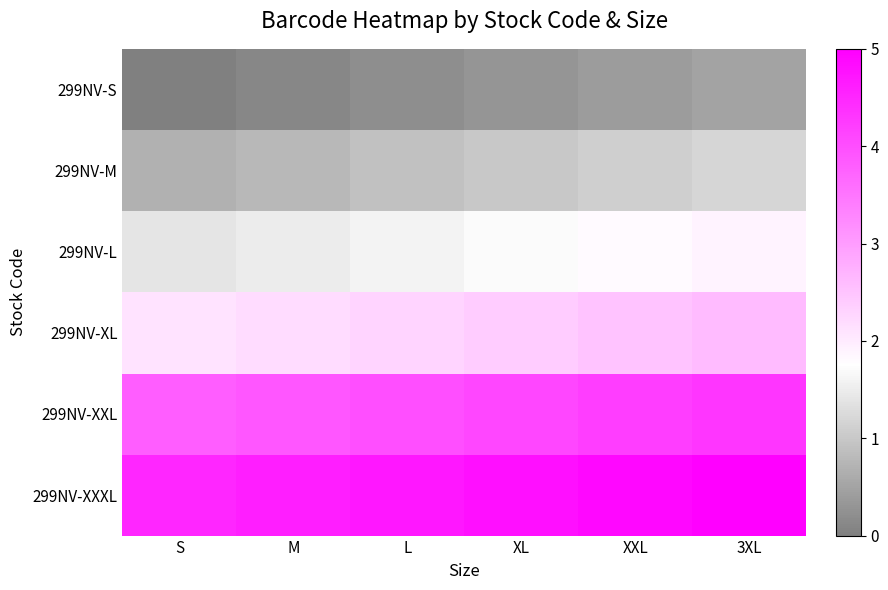

List the series in order of their overall mean, lowest first.

299NV-S, 299NV-M, 299NV-L, 299NV-XL, 299NV-XXL, 299NV-XXXL